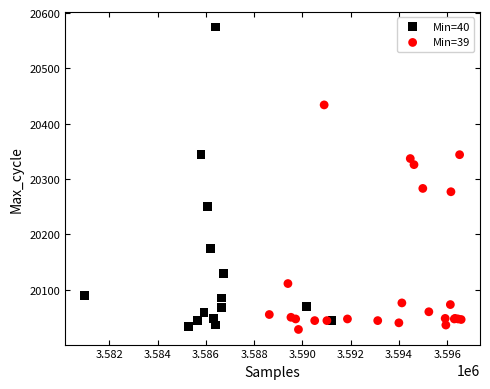

Which series contains the lowest Y value?

Min=39